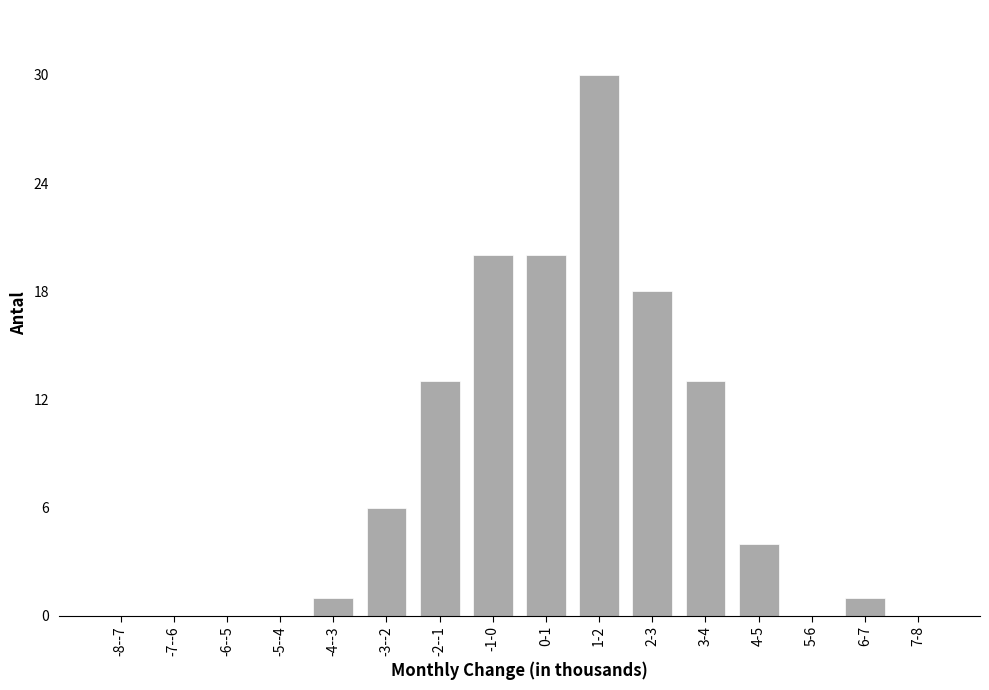

Reading left to right, transcribe all the data shown in this chart.

-8--7=0	-7--6=0	-6--5=0	-5--4=0	-4--3=1	-3--2=6	-2--1=13	-1-0=20	0-1=20	1-2=30	2-3=18	3-4=13	4-5=4	5-6=0	6-7=1	7-8=0